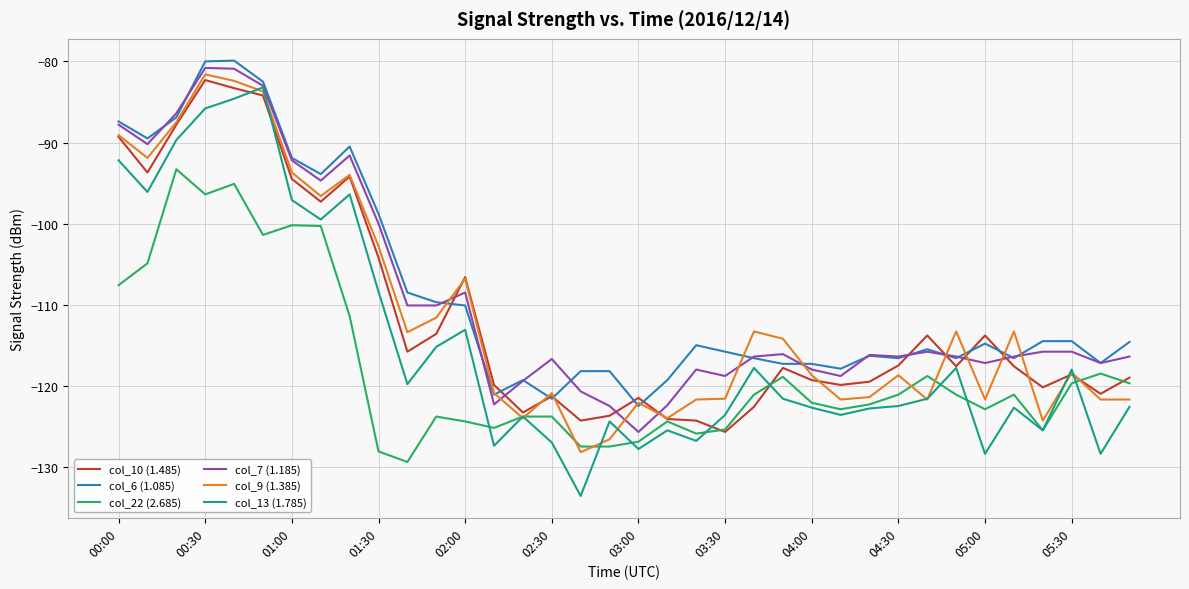

What are all the series names shown in the legend?

col_10 (1.485), col_6 (1.085), col_22 (2.685), col_7 (1.185), col_9 (1.385), col_13 (1.785)